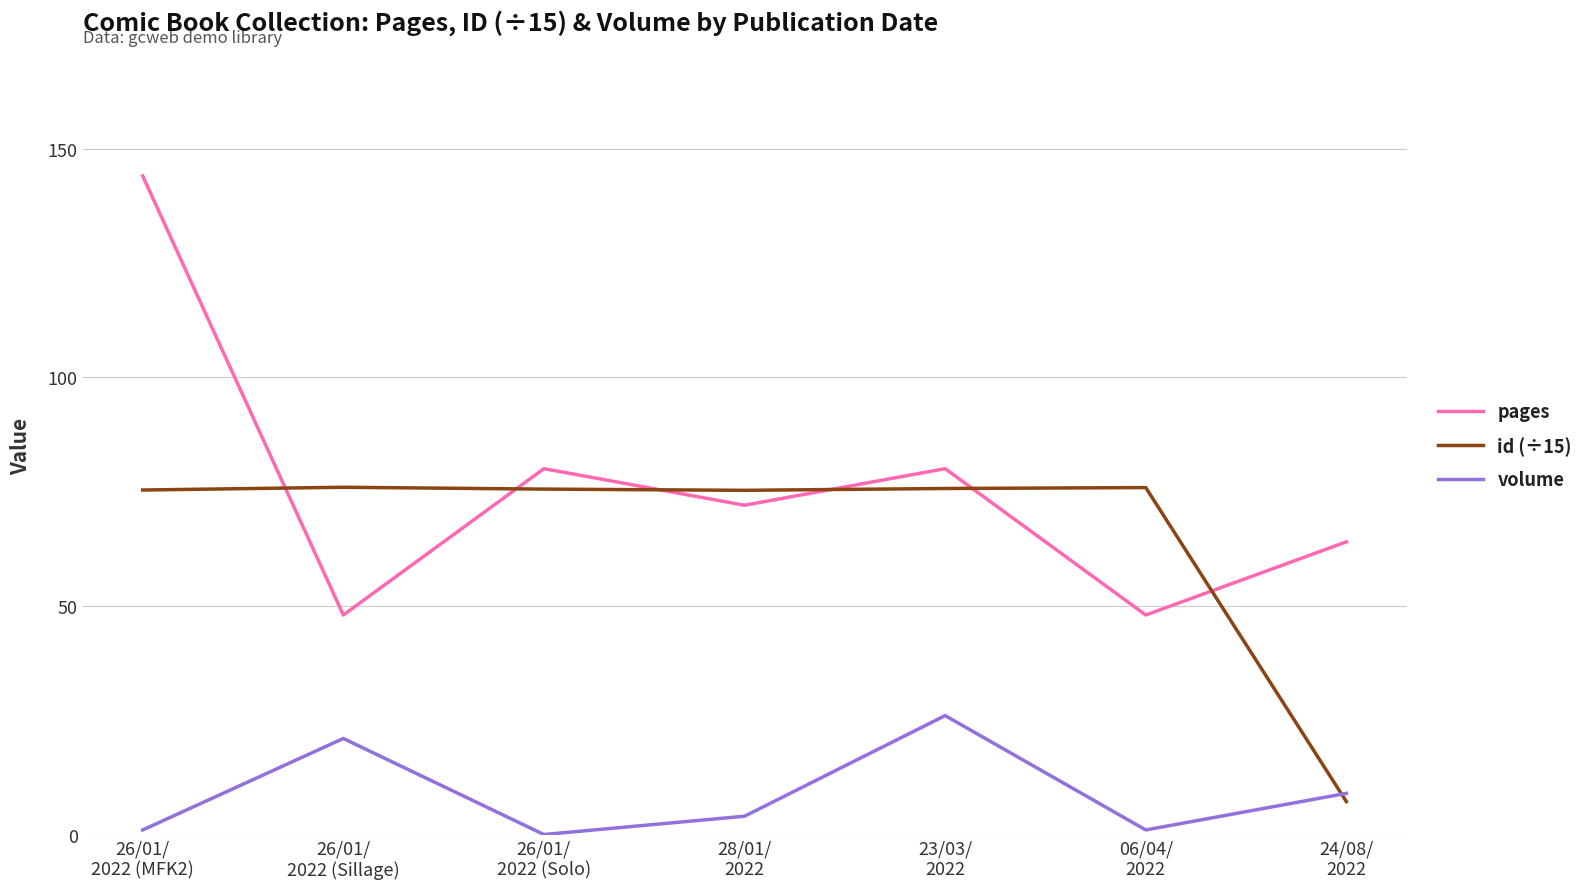

Does the chart have visible grid lines?

Yes